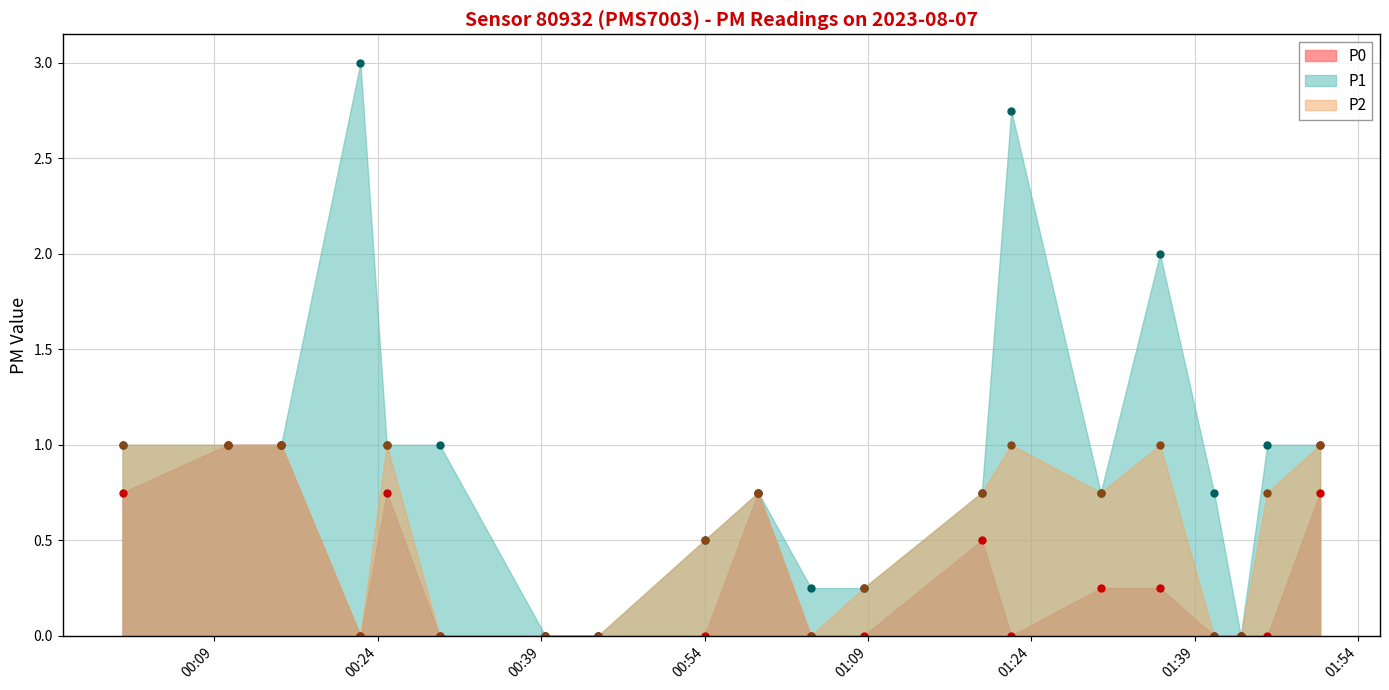

Does the chart display data point markers on the line(s)?

Yes